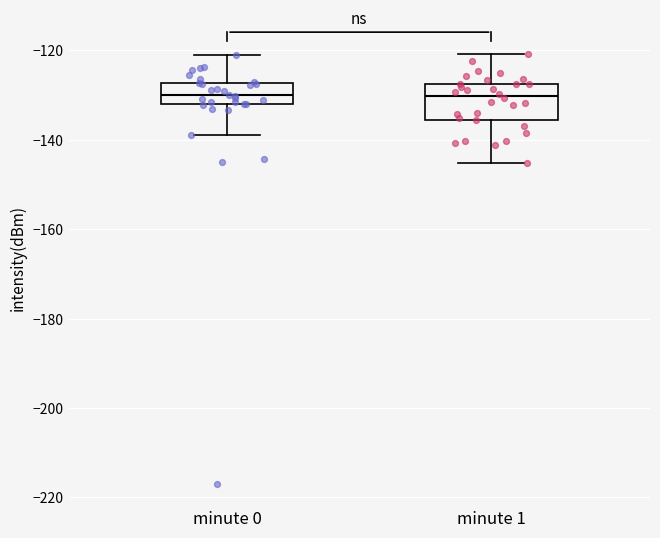

Comparing the boxes themselves (not the whiskers), which one is the tallest?

minute 1